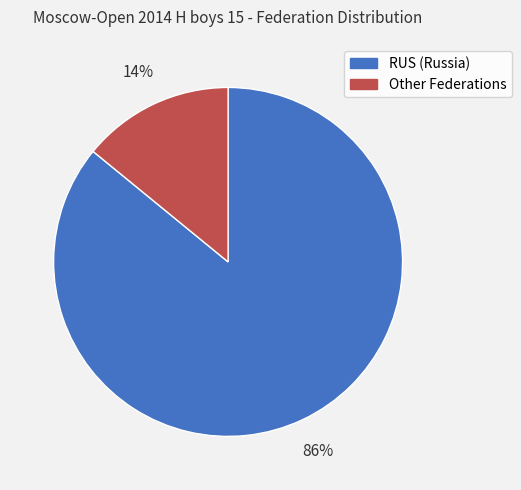

Between RUS and Other, which is larger?

RUS